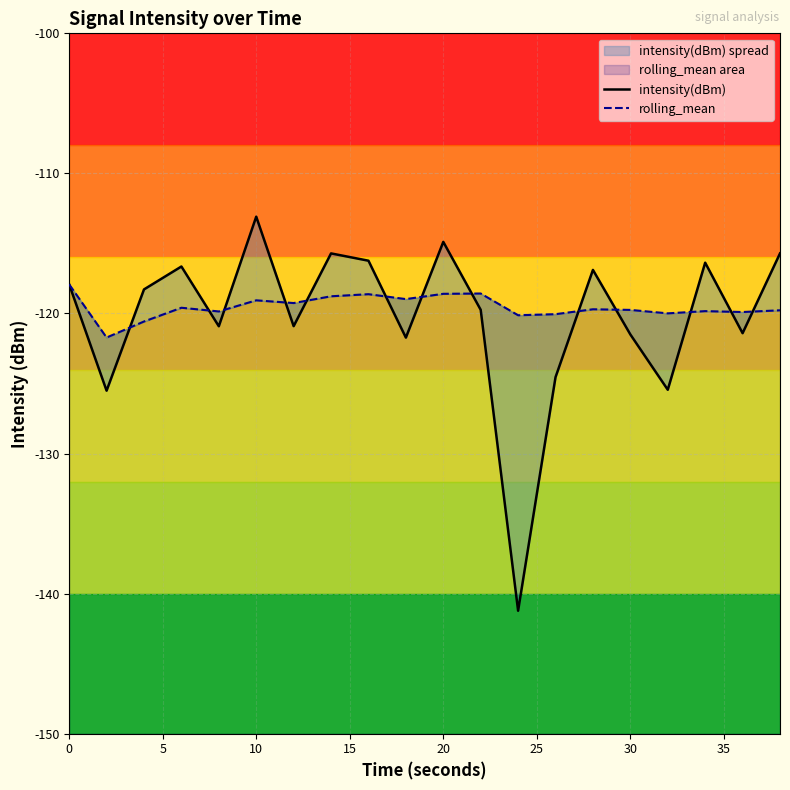

What is the greatest value displayed?

-113.1